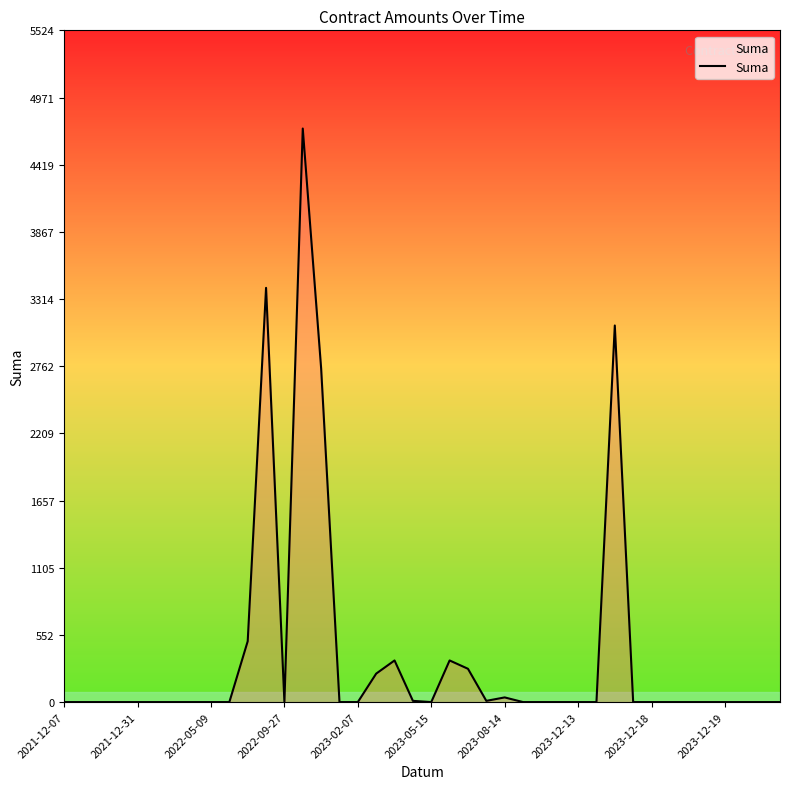

What is the greatest value displayed?

4716.1